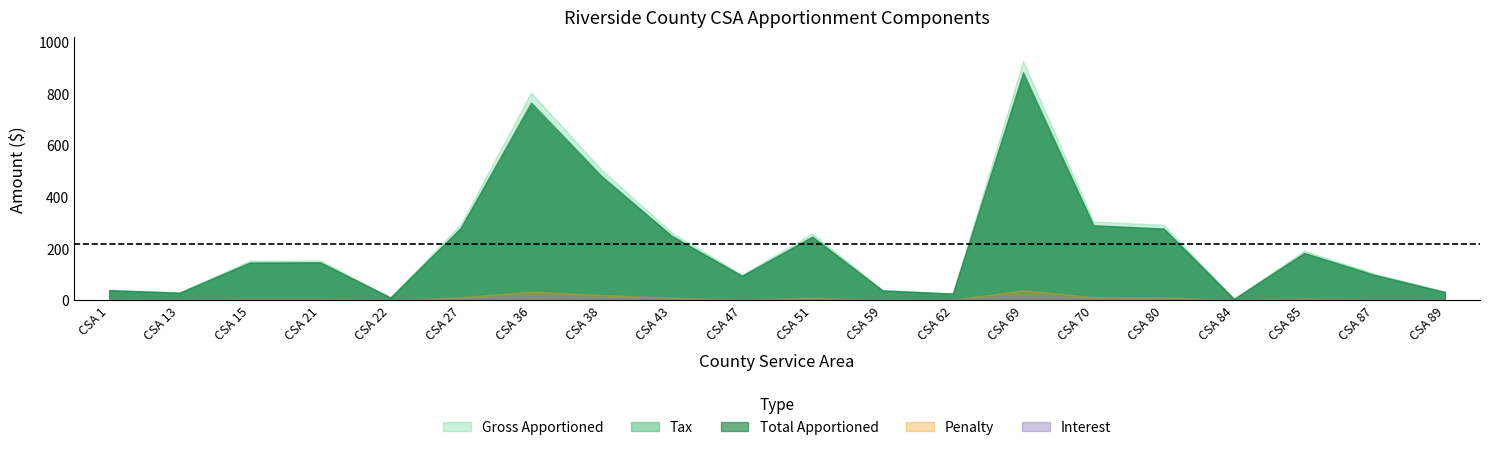

What is the greatest value displayed?

925.3